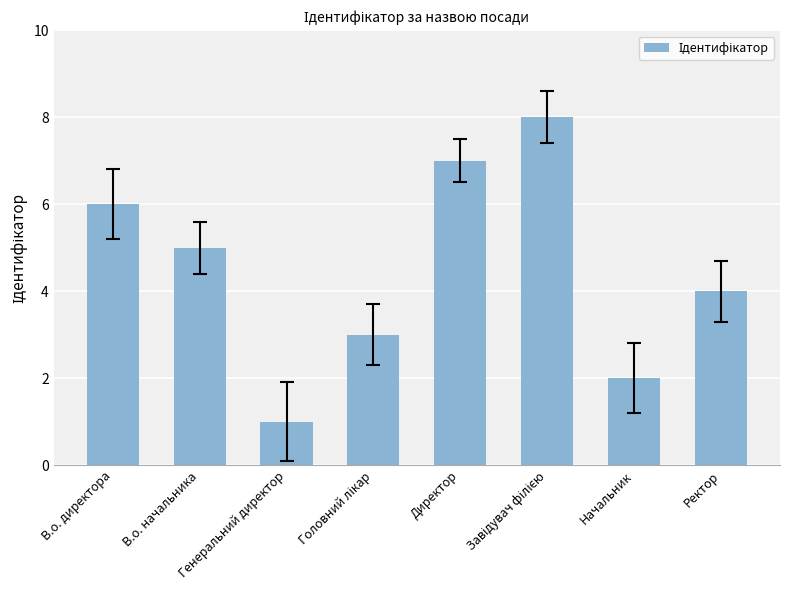

Which category has the lowest value across all series?

Генеральний директор